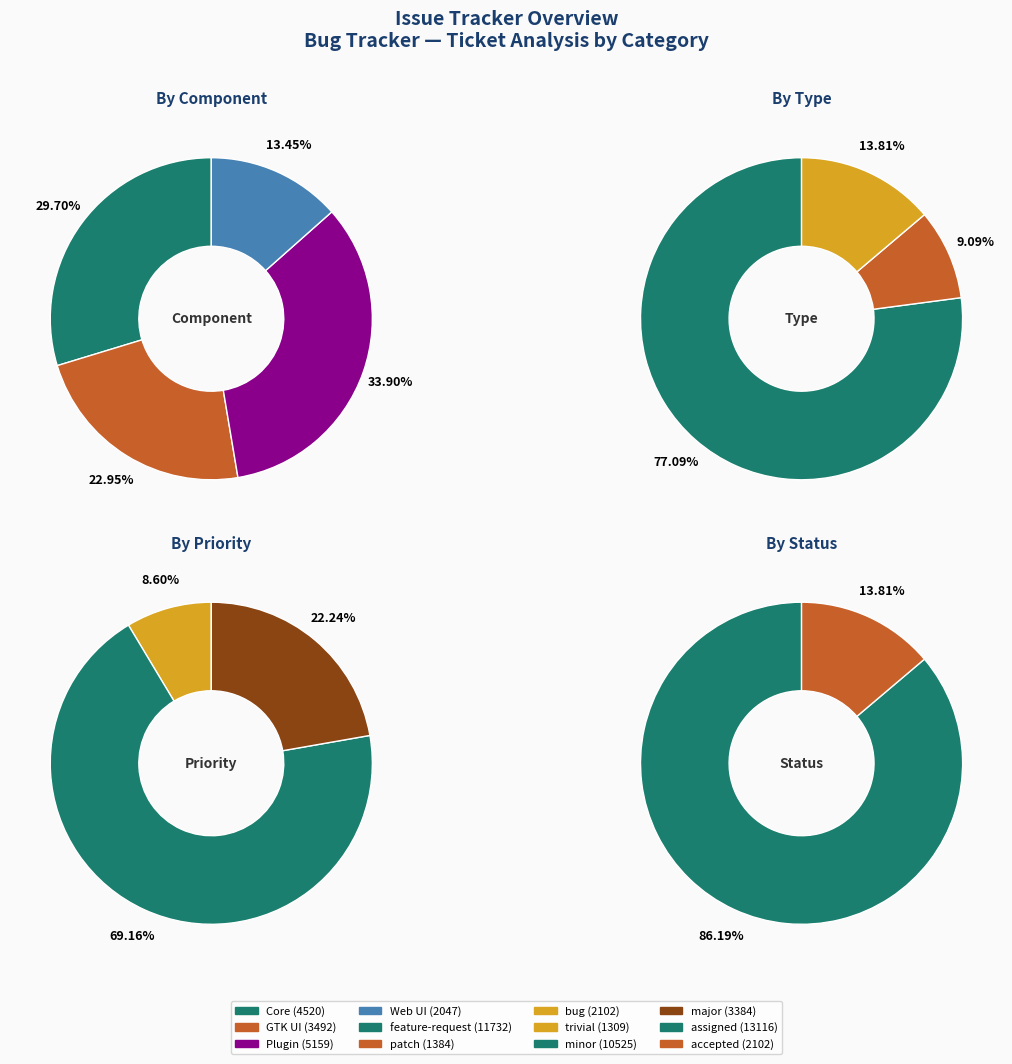

Does any single category account for the majority?

No